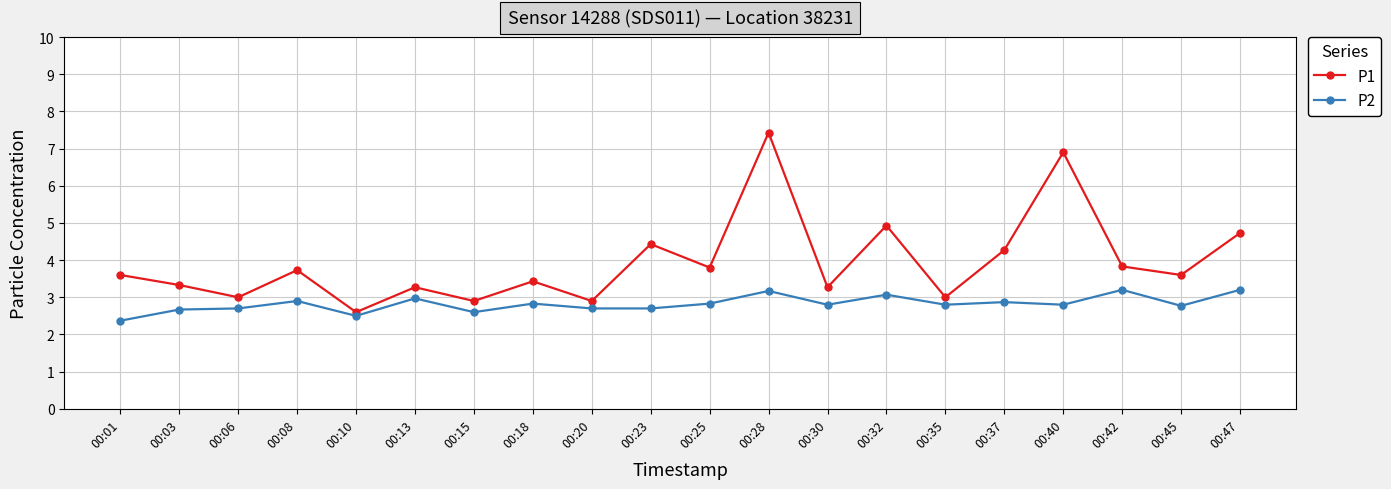

True or false: P2 has more than 1 points higher than both neighbors.

True